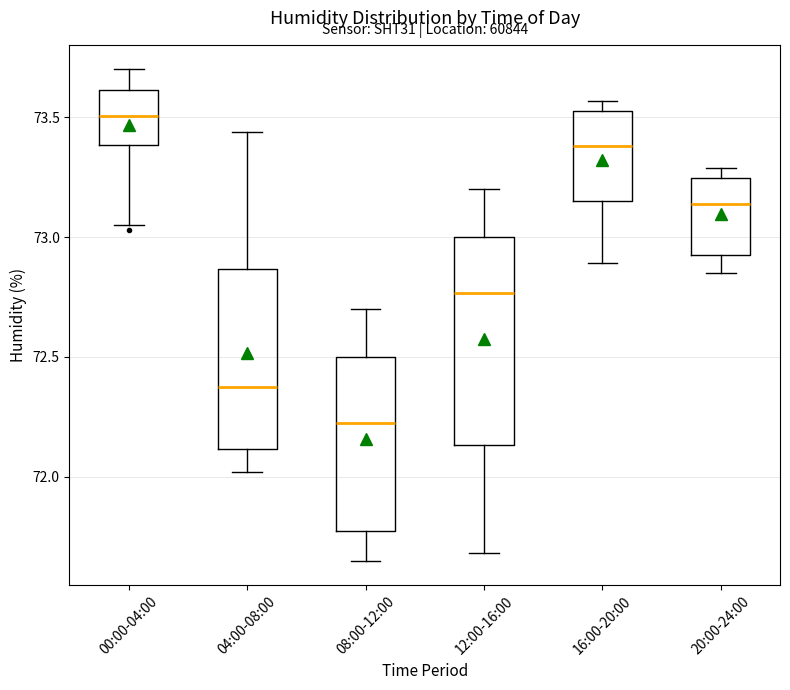

Reading left to right, read every box against the y-axis: the position of its median line, the range the box covers, and the ends of its whiskers. The values are not printed on the chart, so give them approximately, as read against the axis.

00:00-04:00: median 73.50, box 73.40 to 73.60, whiskers 73.05 to 73.70
04:00-08:00: median 72.40, box 72.10 to 72.85, whiskers 72.00 to 73.45
08:00-12:00: median 72.25, box 71.75 to 72.50, whiskers 71.65 to 72.70
12:00-16:00: median 72.75, box 72.15 to 73.00, whiskers 71.70 to 73.20
16:00-20:00: median 73.40, box 73.15 to 73.55, whiskers 72.90 to 73.55 (just above the box's upper edge)
20:00-24:00: median 73.15, box 72.95 to 73.25, whiskers 72.85 to 73.30